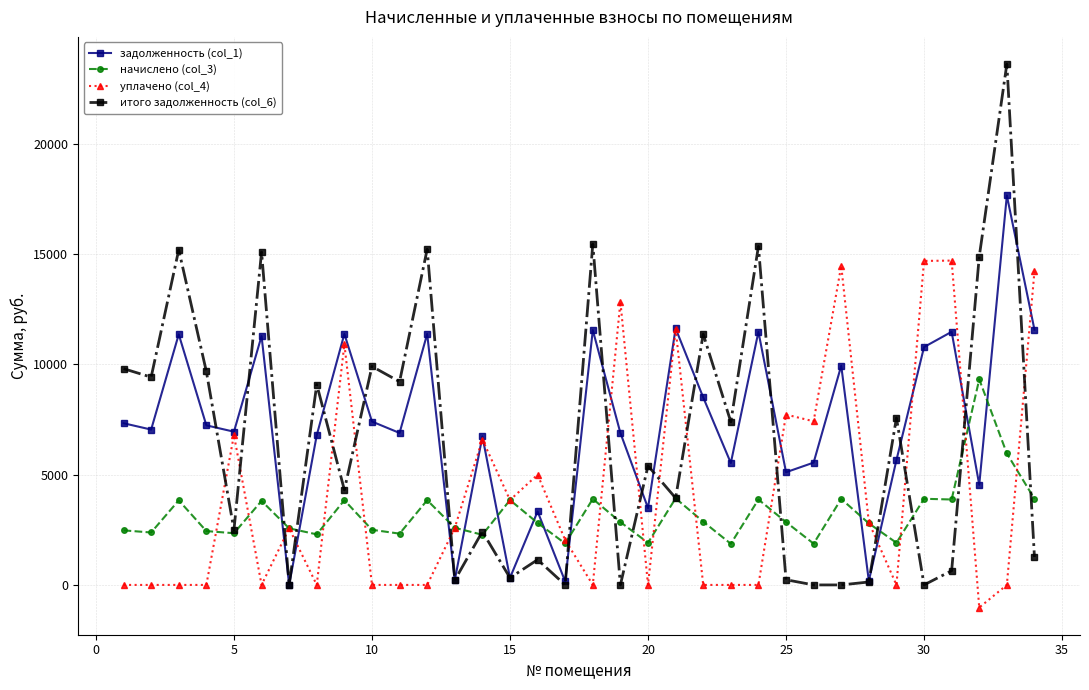

Which series has the widest spread of values?

итого задолженность (col_6)